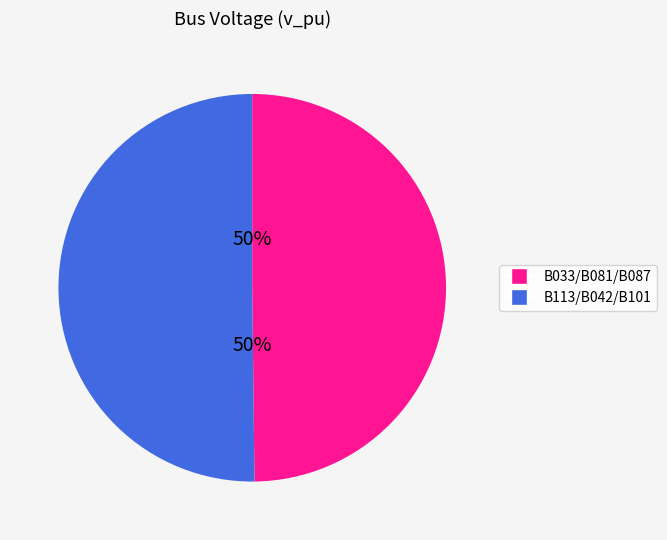

To the nearest percent, what is the average slice percentage?

50%